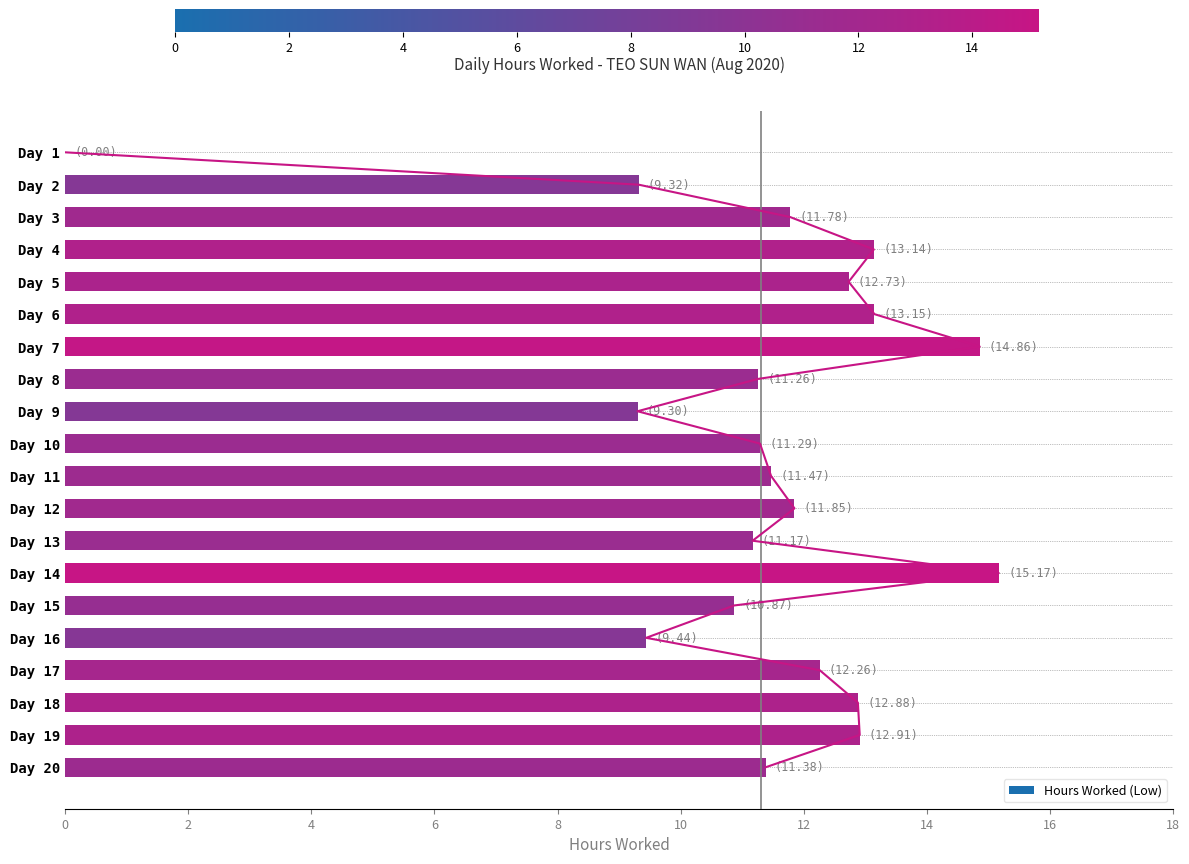

True or false: Hours Worked (Low) has a value of 13.1 at Day 4.

True